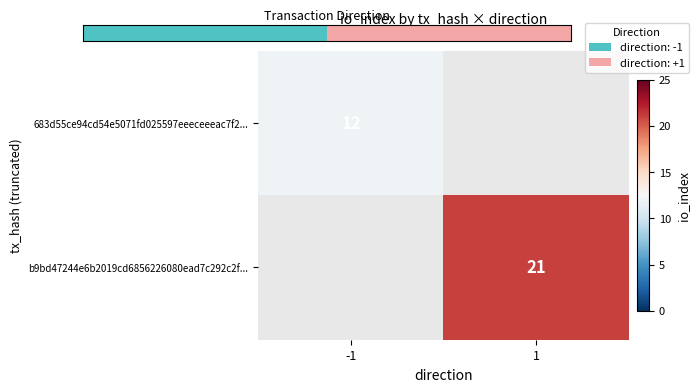

Is it true that b9bd47244e6b2019cd6856226080ead7c292c2f... equals 9.5 at 1?

False